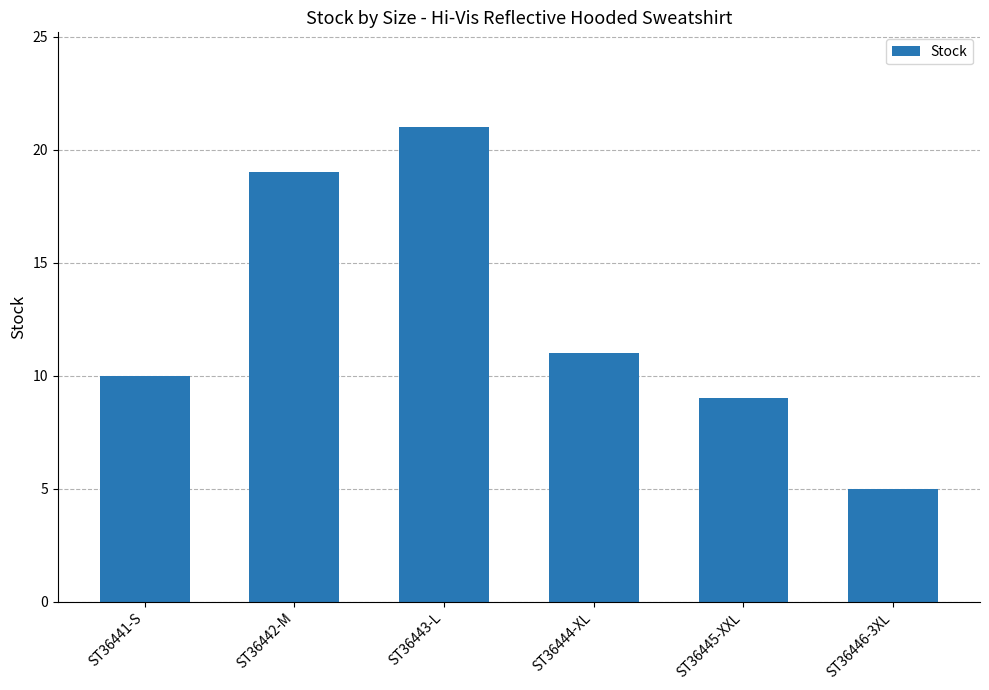

What is the label of the 5th bar from the left?

ST36445-XXL